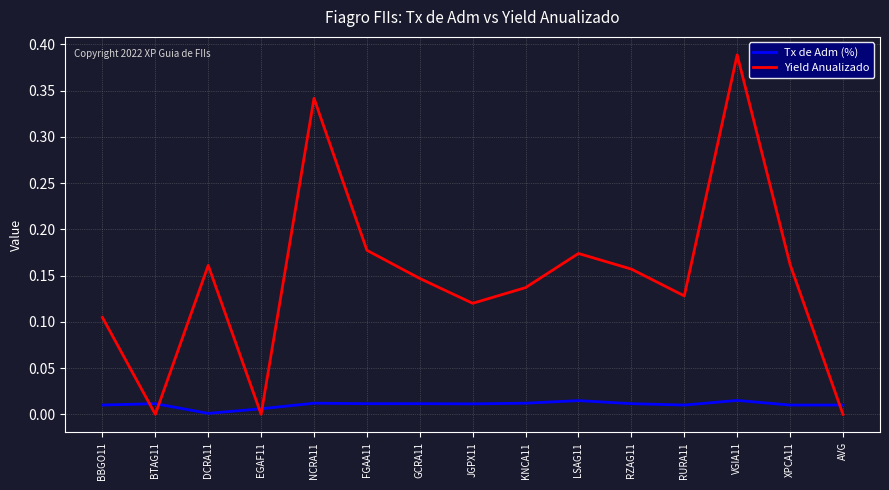

Is it true that Tx de Adm (%) equals 0.0 at RURA11?

True